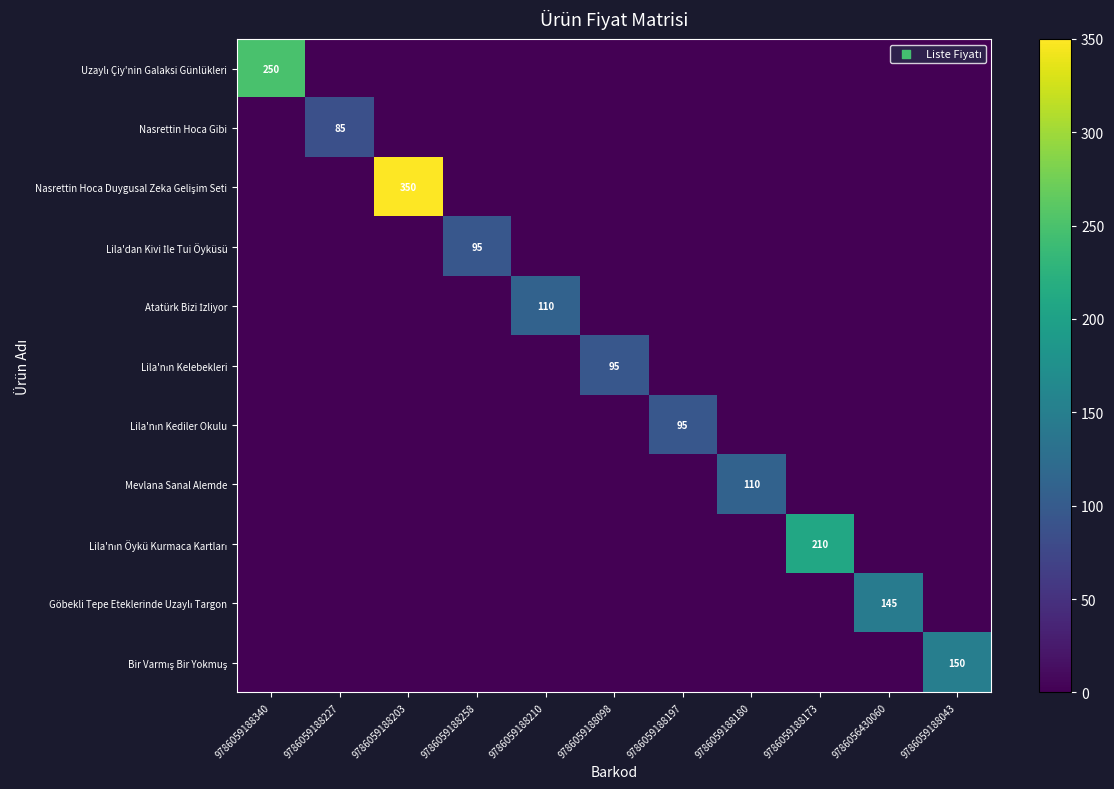

Is it true that Nasrettin Hoca Gibi equals 0 at 9786059188210?

True